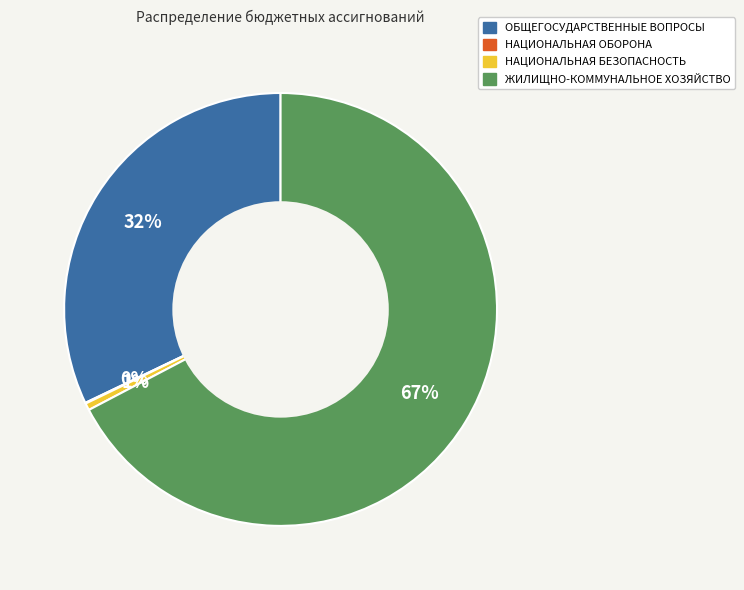

Is there any slice that represents more than half of the pie?

Yes